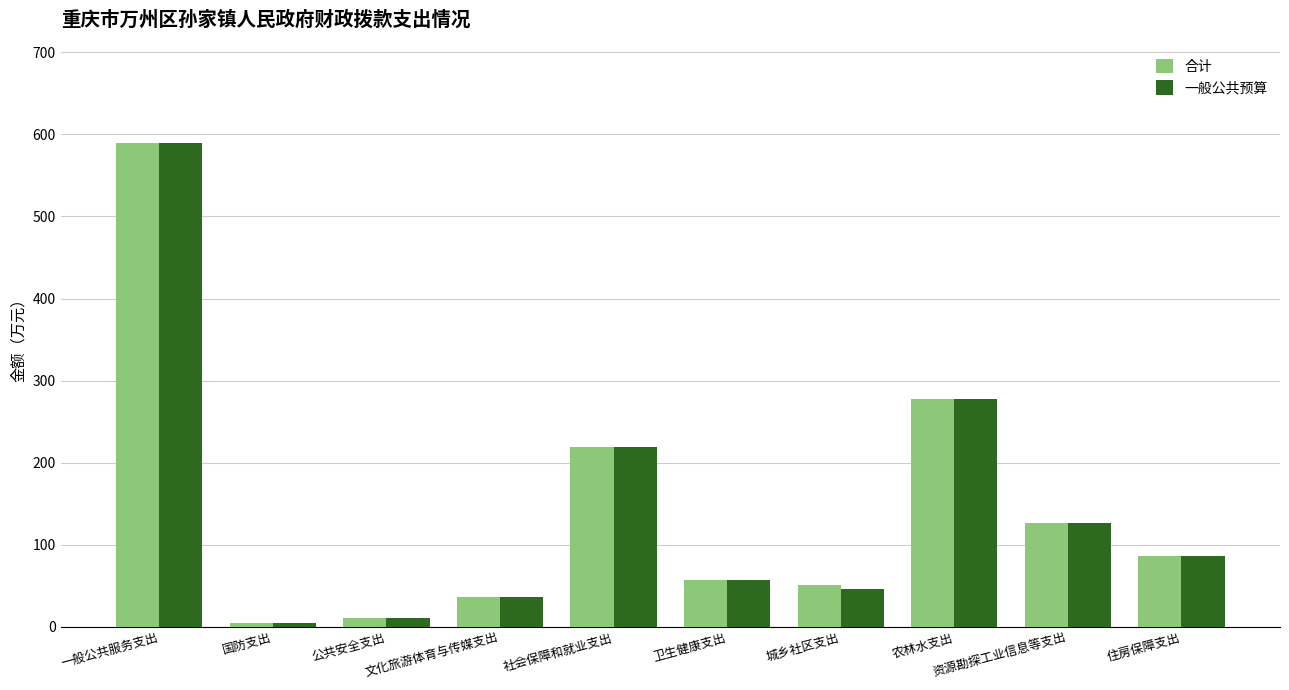

At which category is the sum across all series the highest?

一般公共服务支出